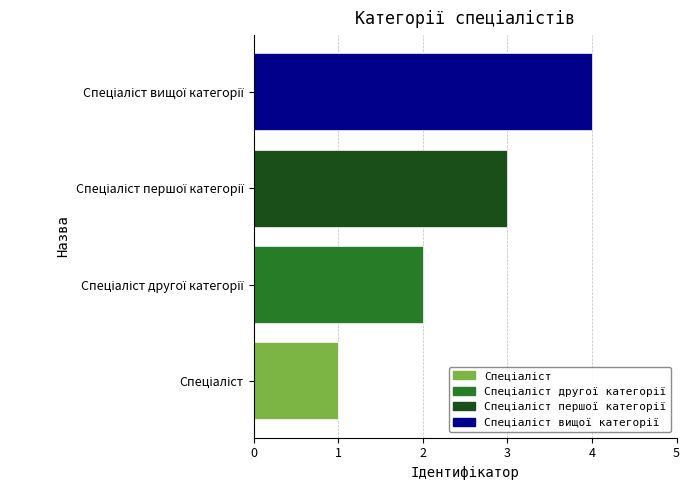

Is it true that the value at Спеціаліст другої категорії is 2?

True